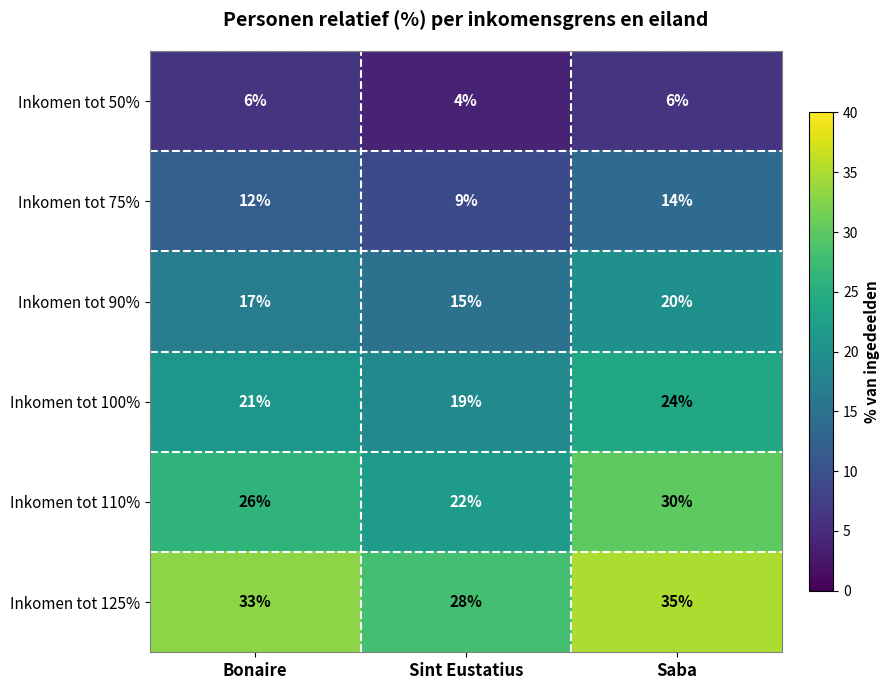

Reading right to left, extract all data points from this chart.

Inkomen tot 50%: Saba=6	Sint Eustatius=4	Bonaire=6
Inkomen tot 75%: Saba=14	Sint Eustatius=9	Bonaire=12
Inkomen tot 90%: Saba=20	Sint Eustatius=15	Bonaire=17
Inkomen tot 100%: Saba=24	Sint Eustatius=19	Bonaire=21
Inkomen tot 110%: Saba=30	Sint Eustatius=22	Bonaire=26
Inkomen tot 125%: Saba=35	Sint Eustatius=28	Bonaire=33